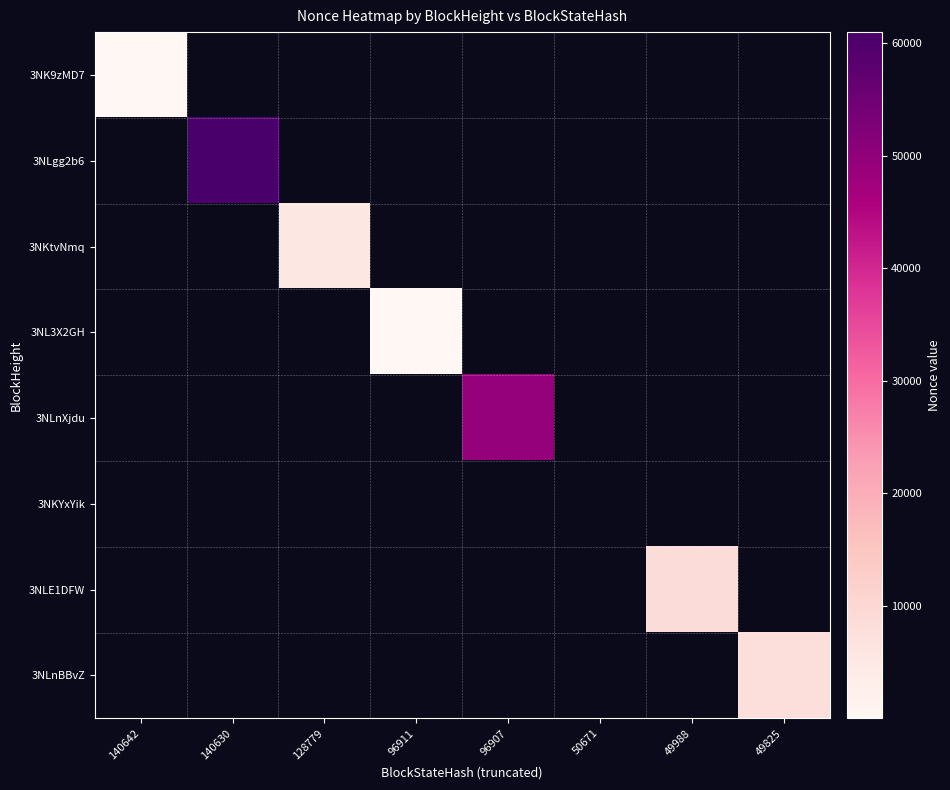

At how many categories does at least one series exceed 48285?

2